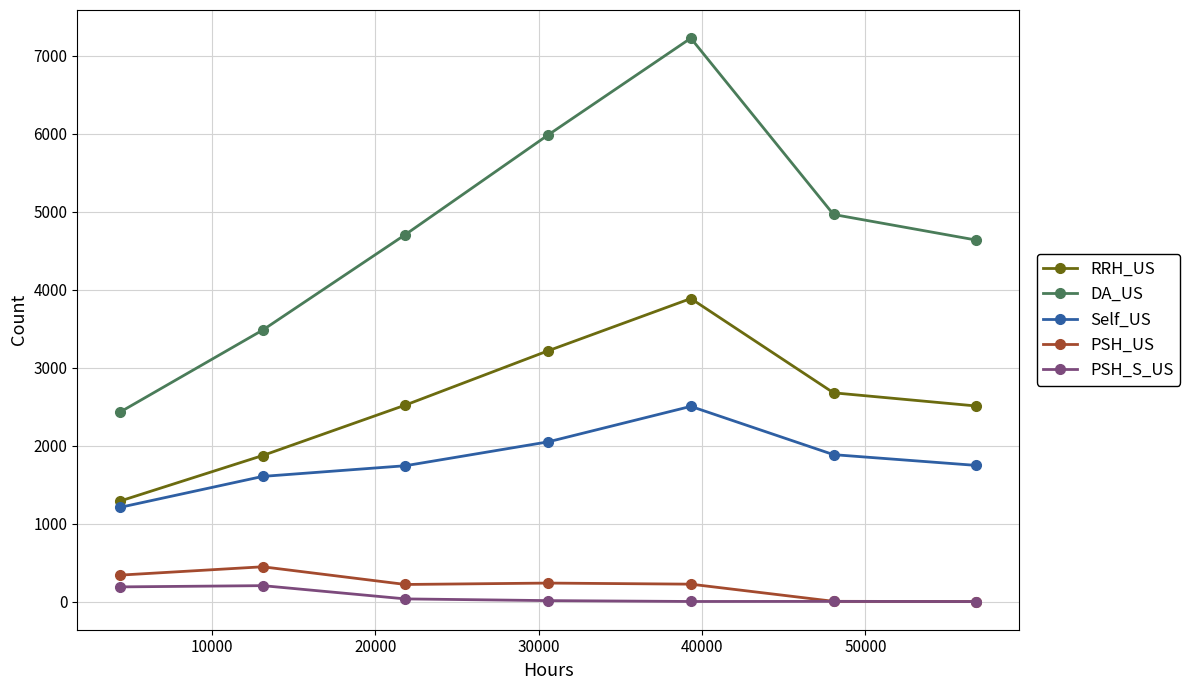

How many values in the PSH_S_US series are below 12?

3